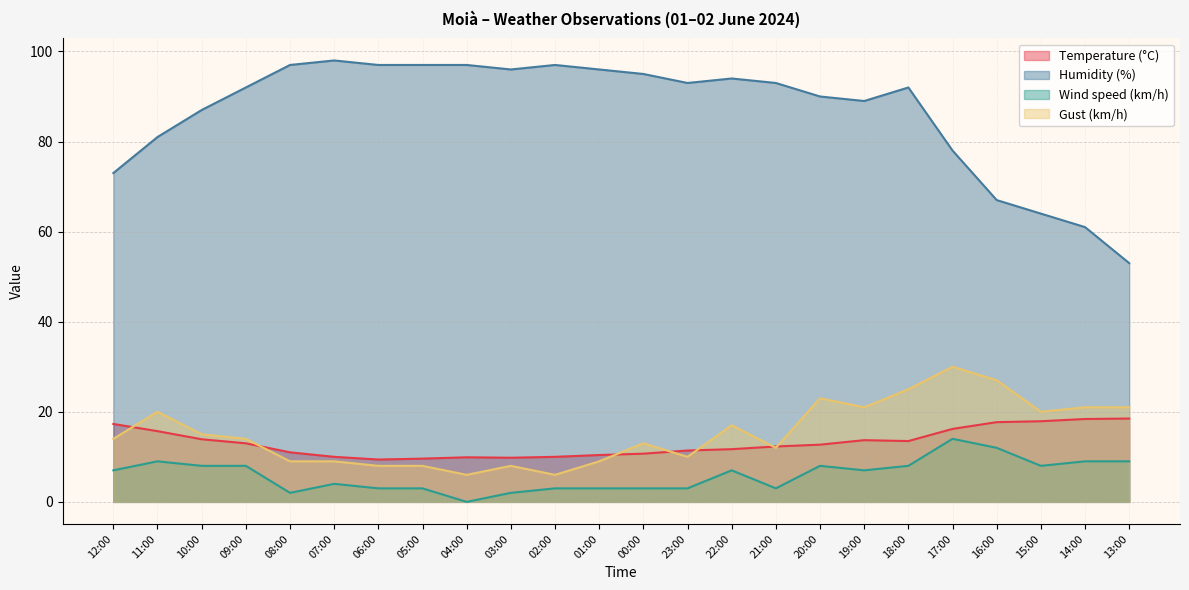

At which category does Temperature (°C) reach its first local valley?

06:00